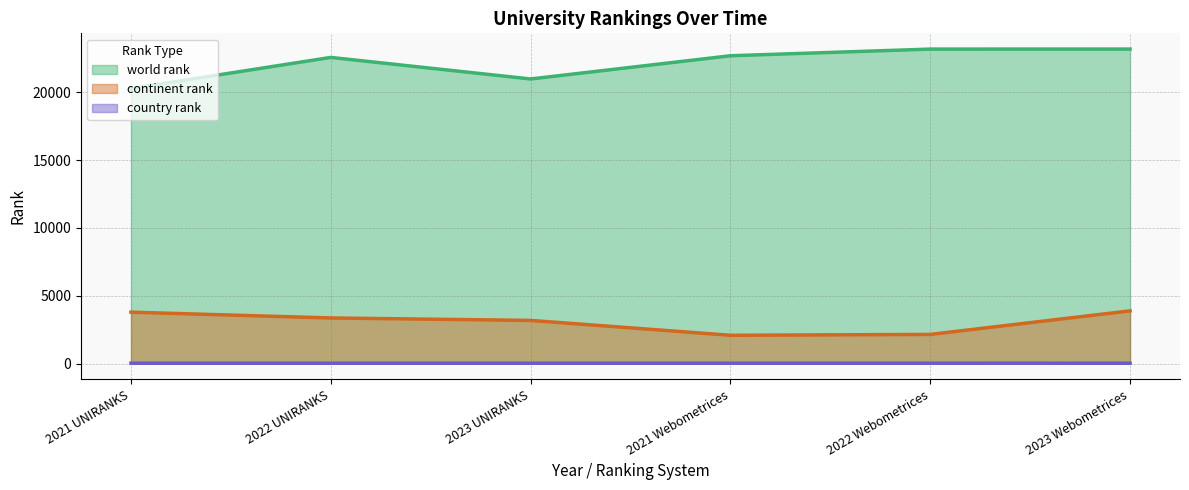

What is the greatest value displayed?

23178